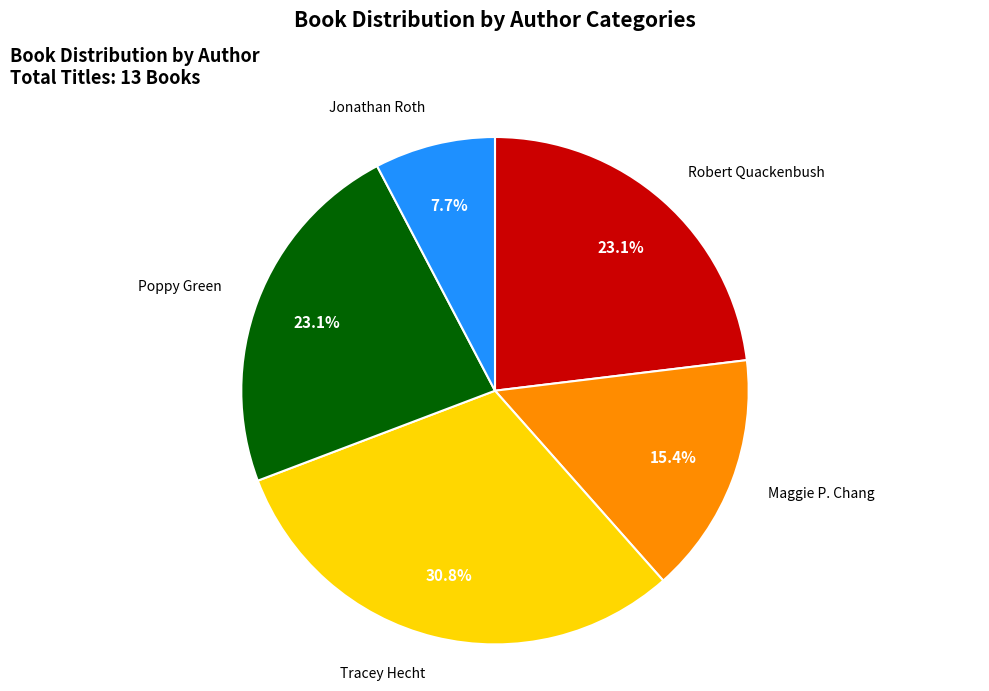

To the nearest percent, what is the difference between the largest and smallest slice percentages?

23%